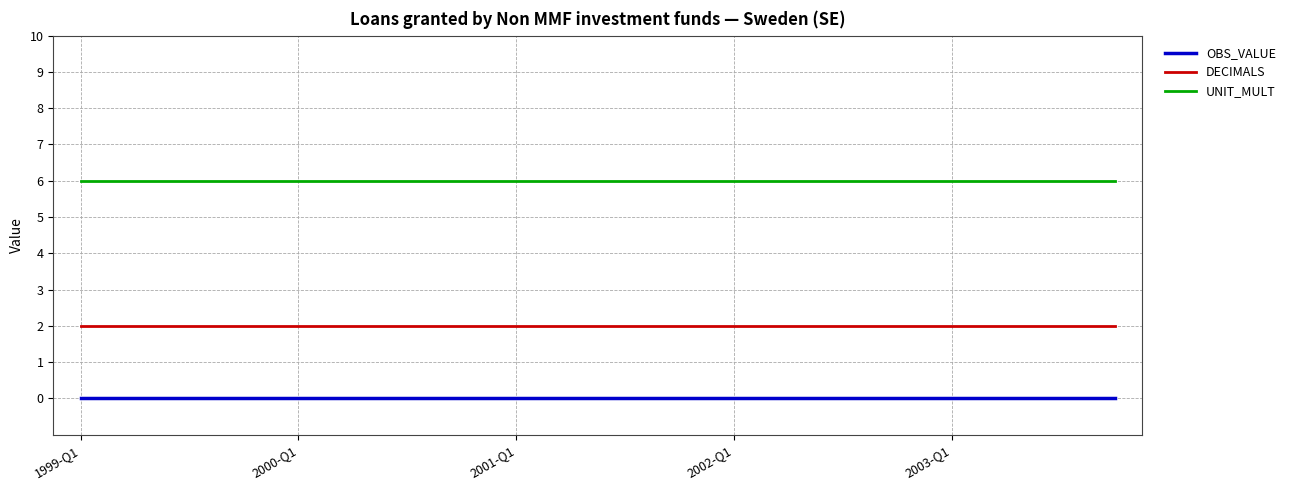

List the series in order of their peak value, highest first.

UNIT_MULT, DECIMALS, OBS_VALUE